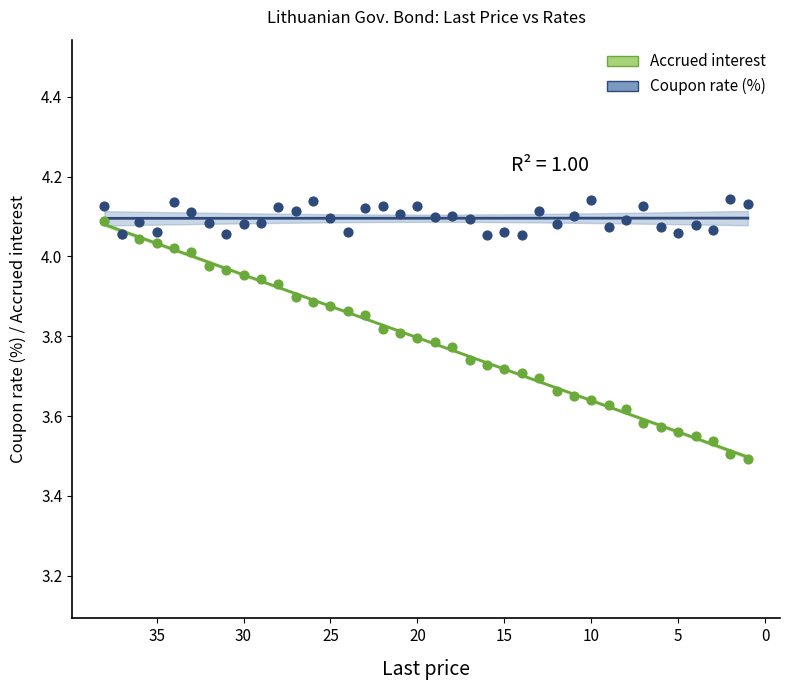

Which series reaches the minimum Y coordinate?

Accrued interest